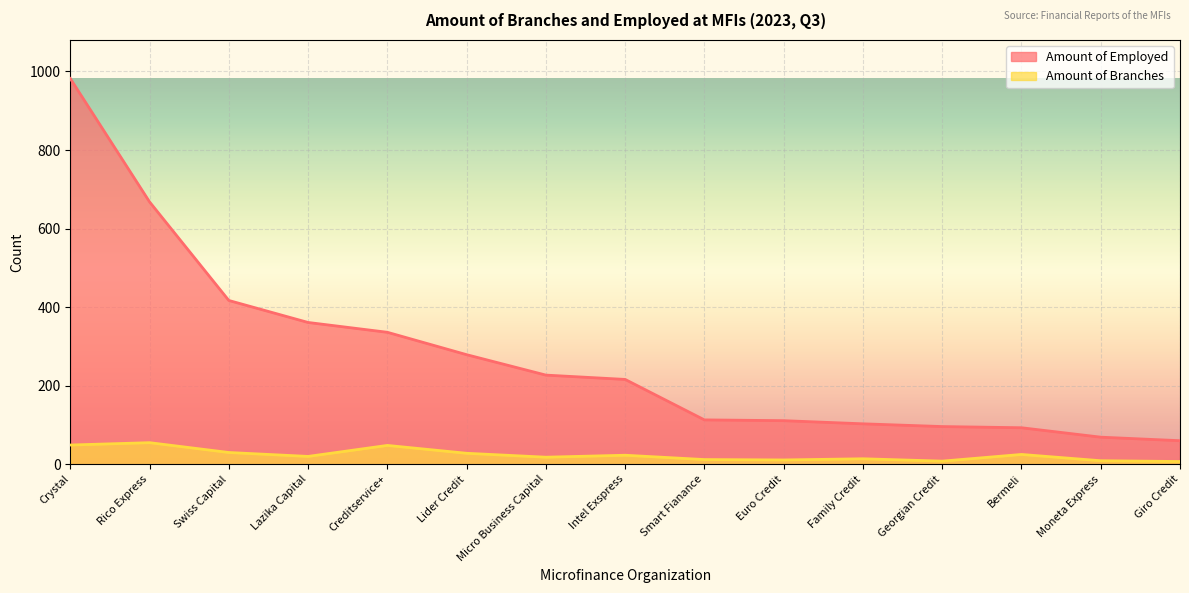

Which category has the highest value in the Amount of Branches series?

Rico Express